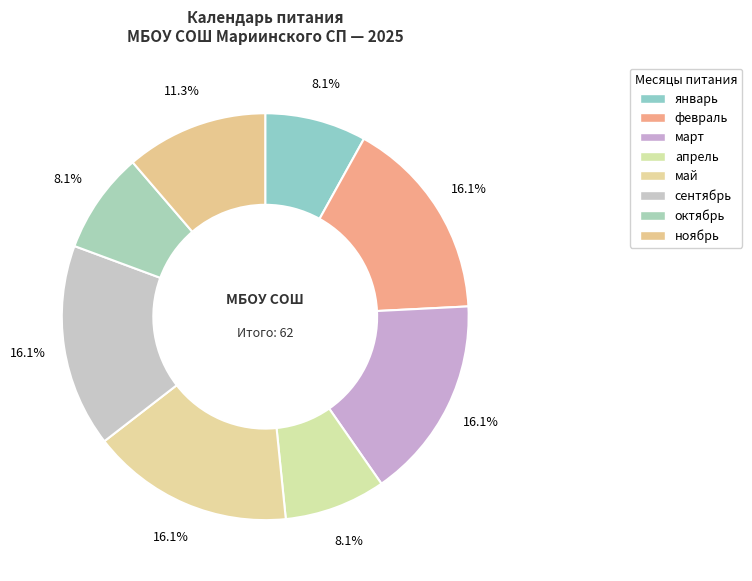

Which slice is the smallest?

январь